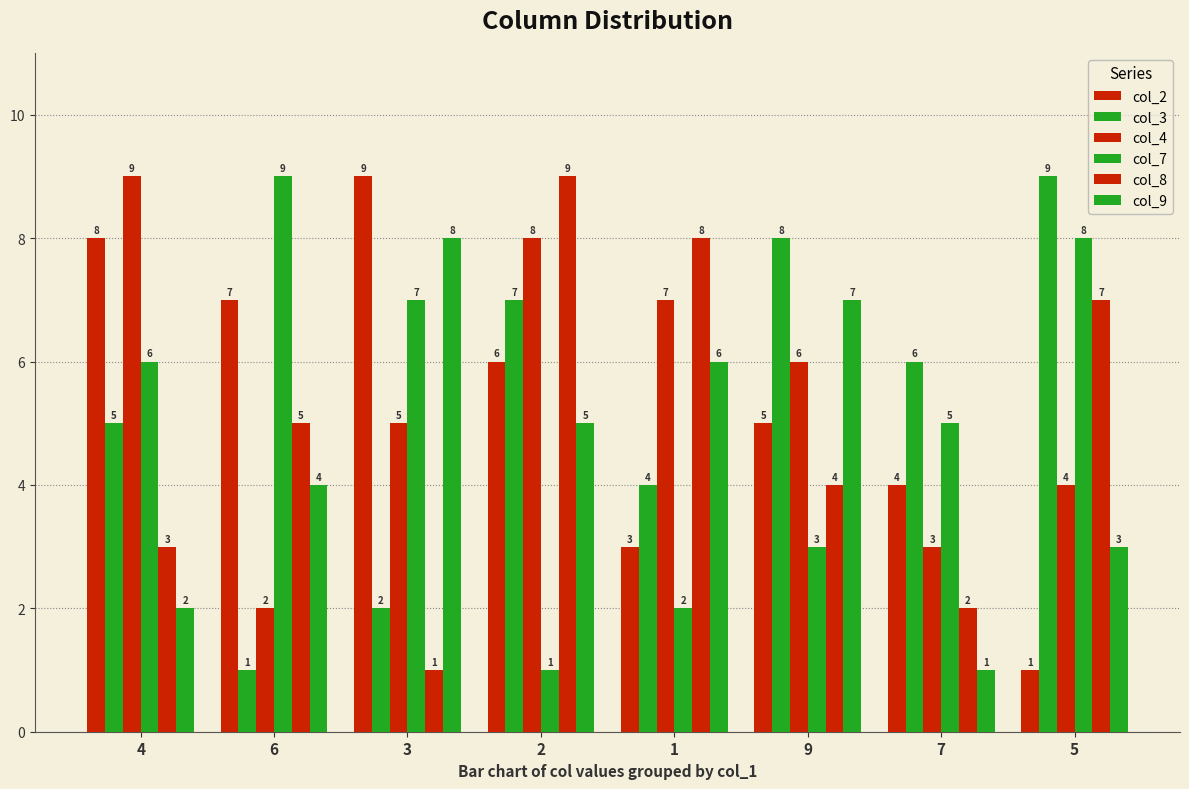

Between 4 and 9, which is larger?

4